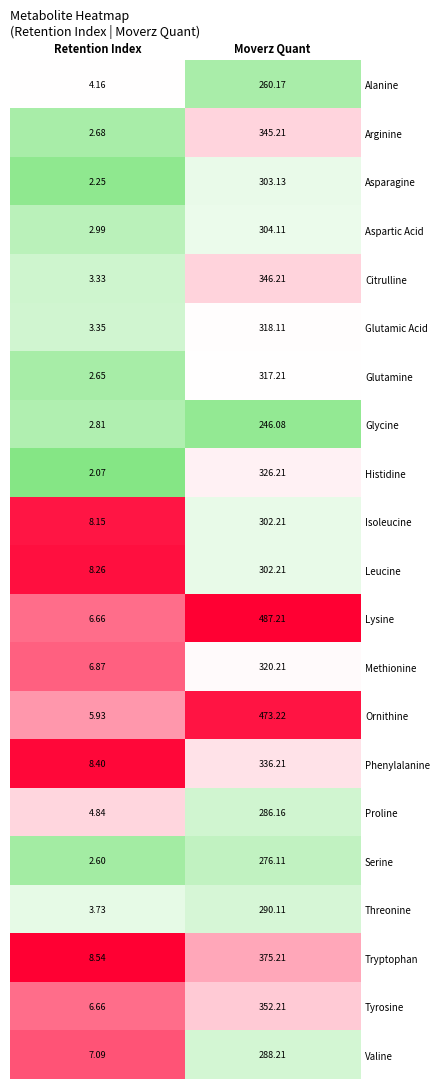

Rank the categories by Isoleucine value from lowest to highest.

Retention Index, Moverz Quant